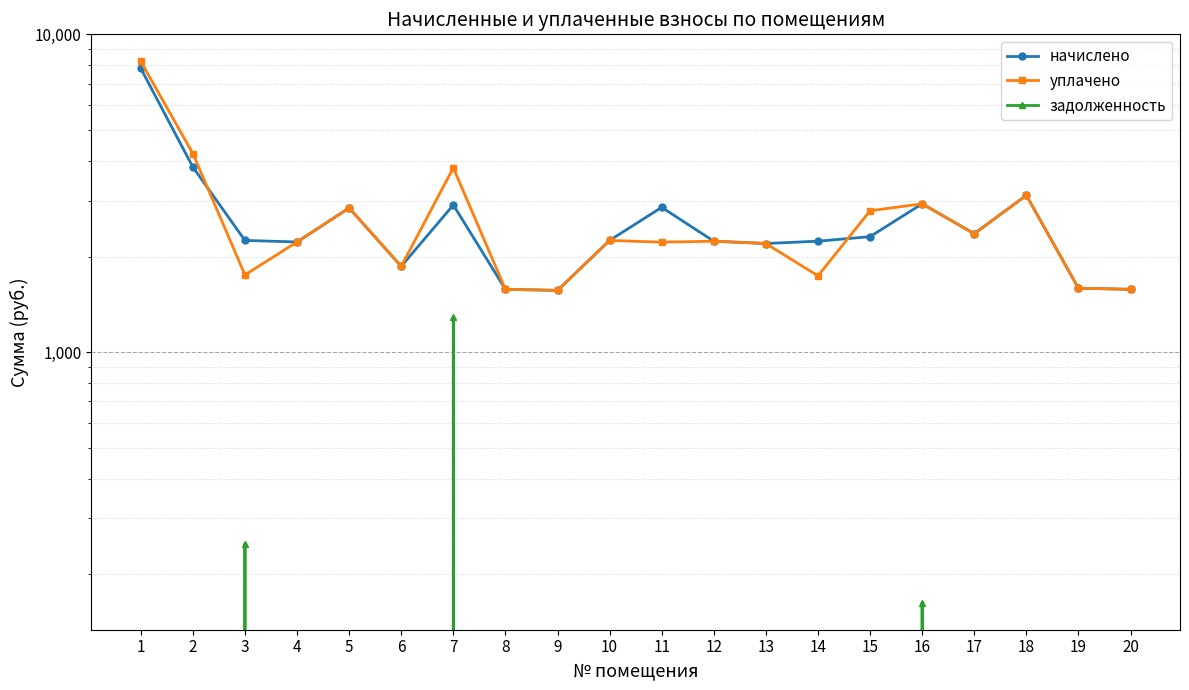

In задолженность, how many points are higher than both neighbors (excluding endpoints)?

3